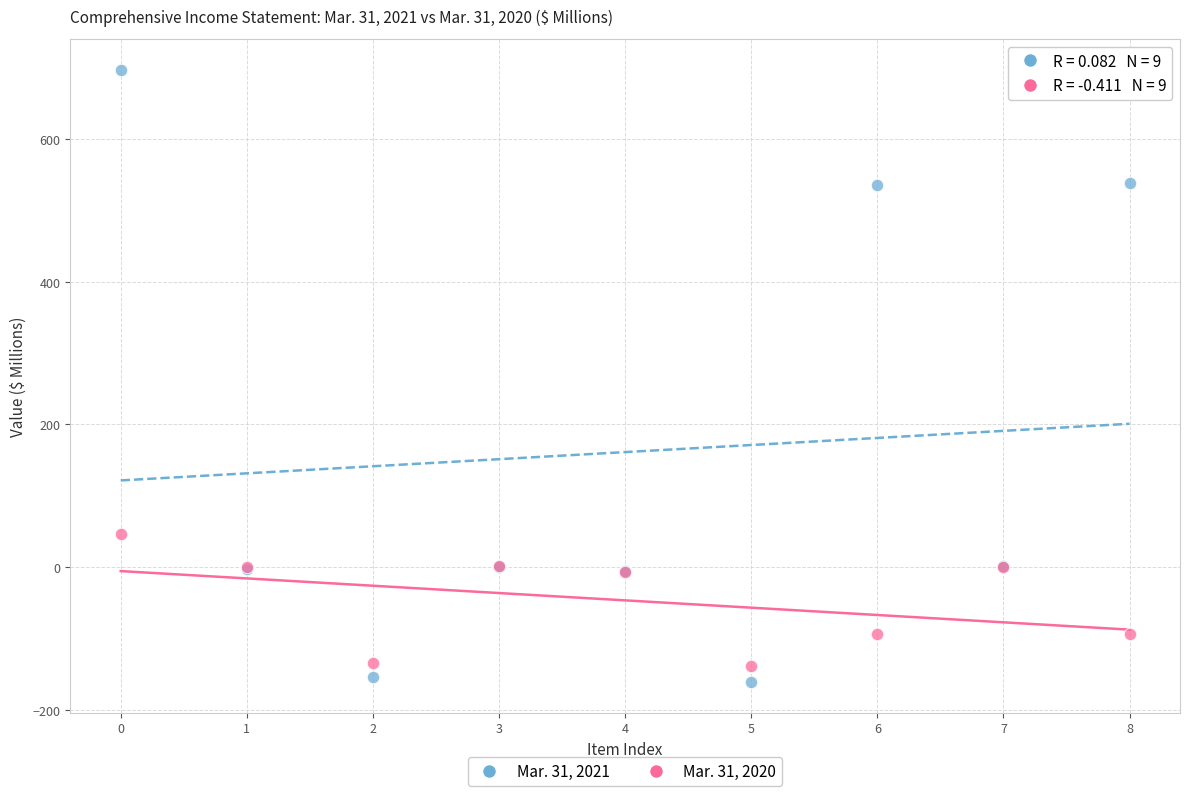

Which series contains the highest Y value?

Mar. 31, 2021